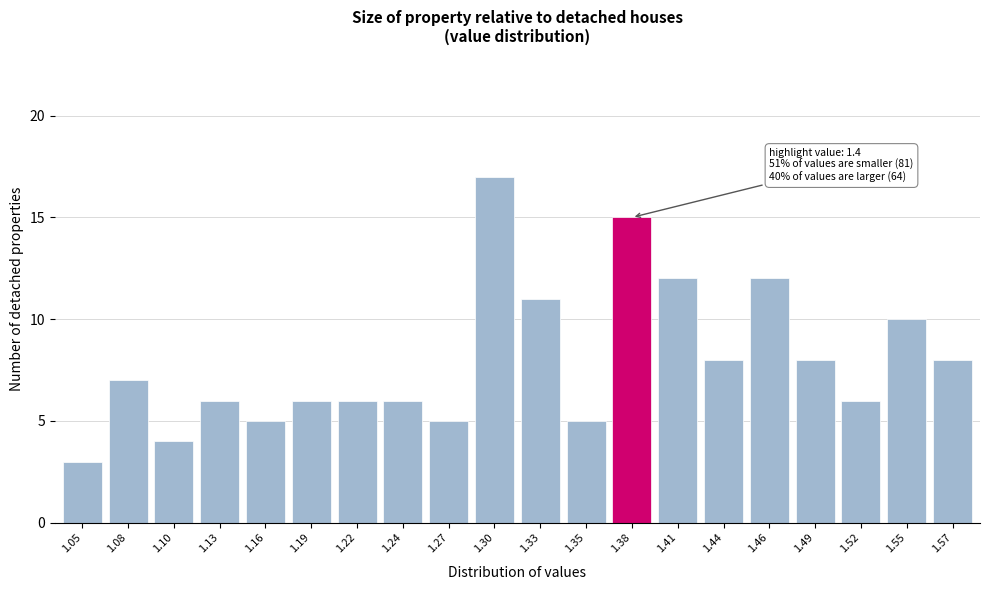

Reading left to right, transcribe all the data shown in this chart.

1.05=3	1.08=7	1.10=4	1.13=6	1.16=5	1.19=6	1.22=6	1.24=6	1.27=5	1.30=17	1.33=11	1.35=5	1.38=15	1.41=12	1.44=8	1.46=12	1.49=8	1.52=6	1.55=10	1.57=8